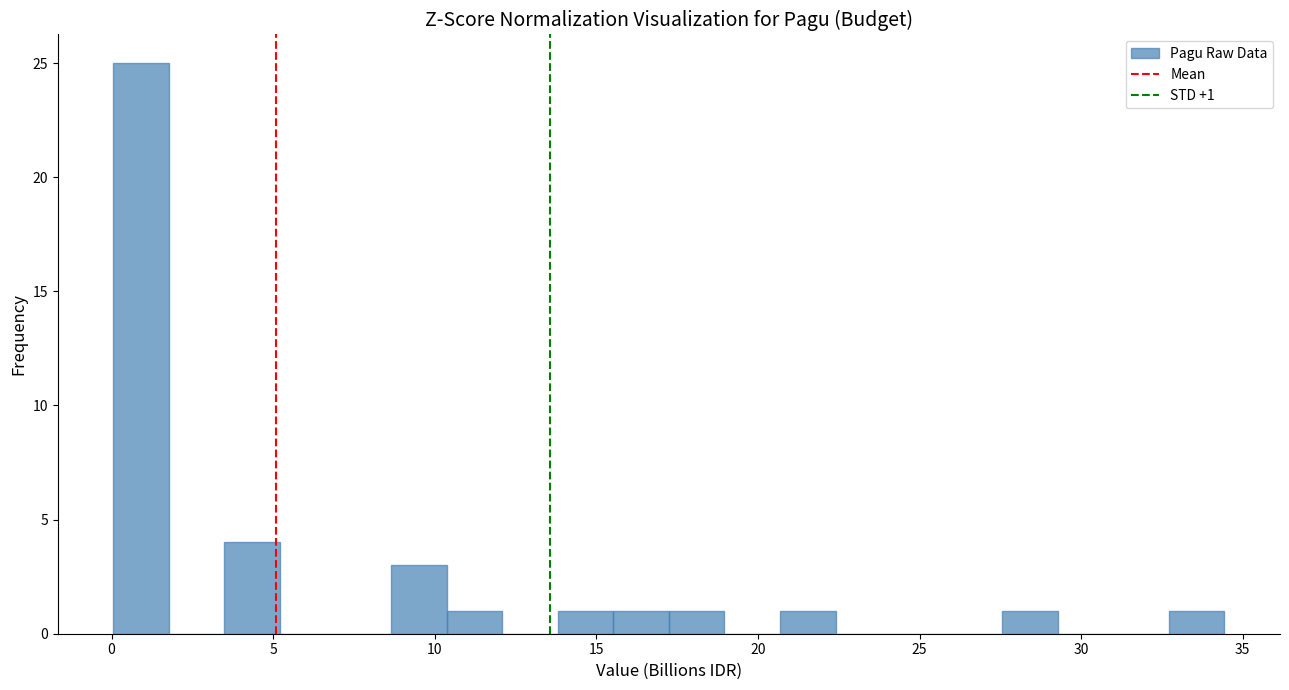

Around what value on the x-axis is the tallest bar? Give the approximate position of its centre, as read against the axis.

1.0